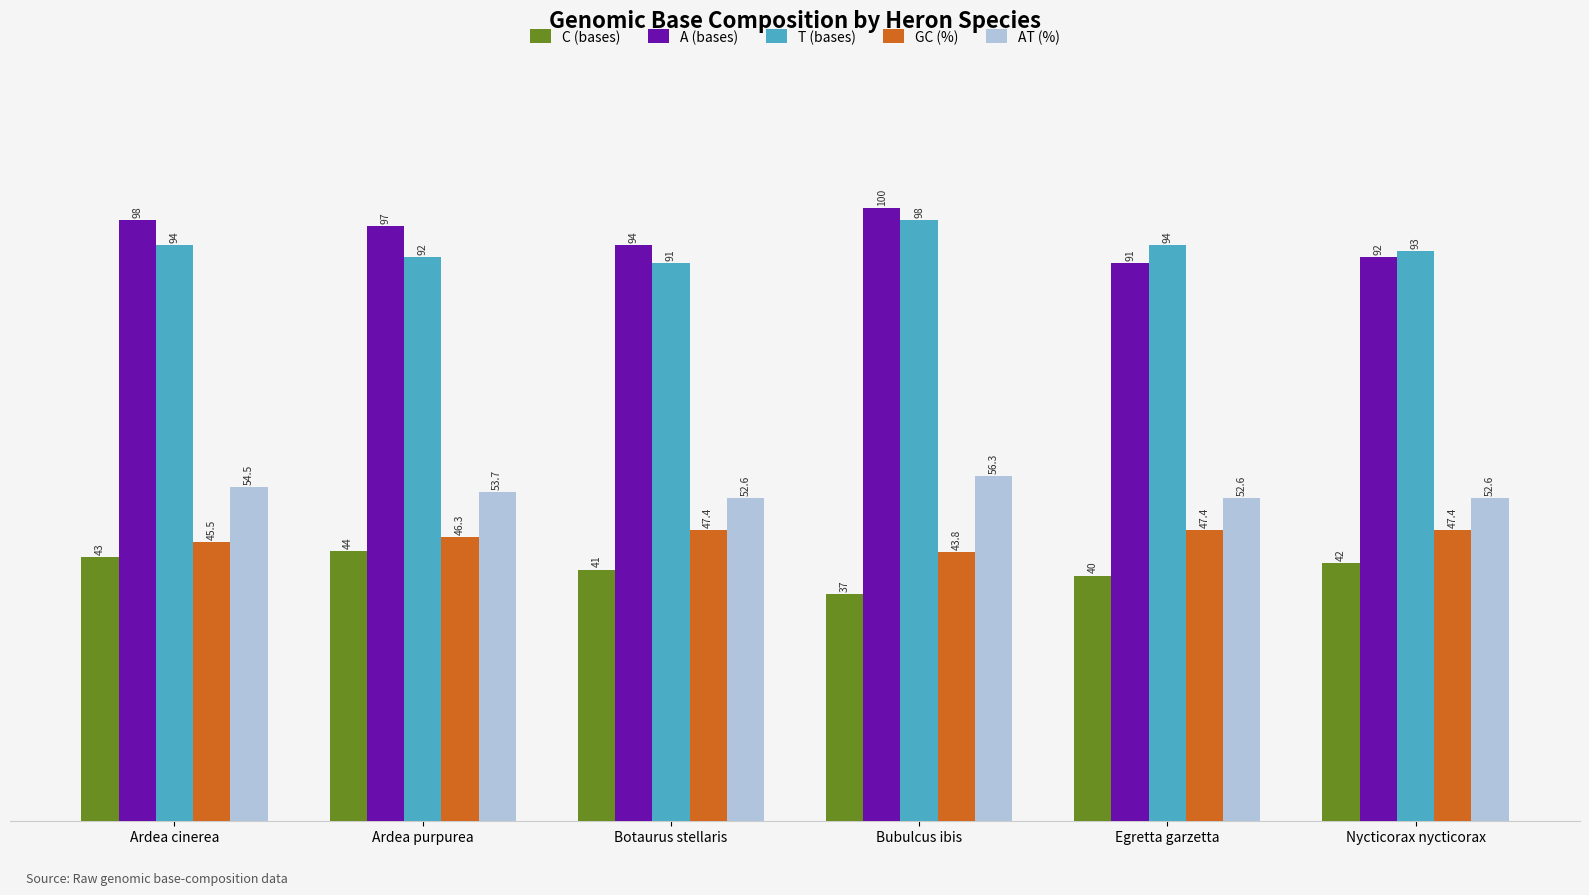

Count the GC (%) values in the range 45 to 47.

2